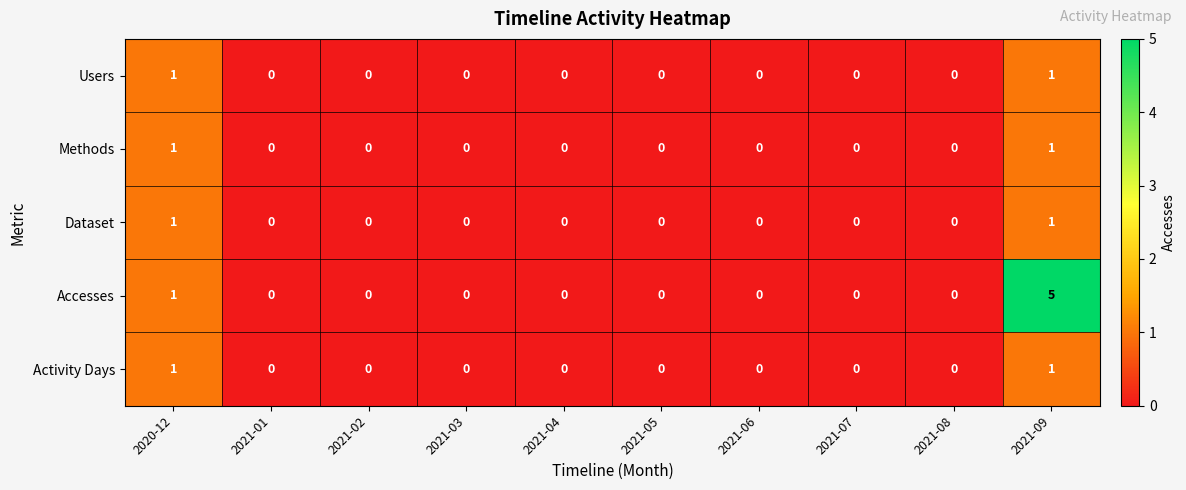

At how many categories does at least one series exceed 3?

1